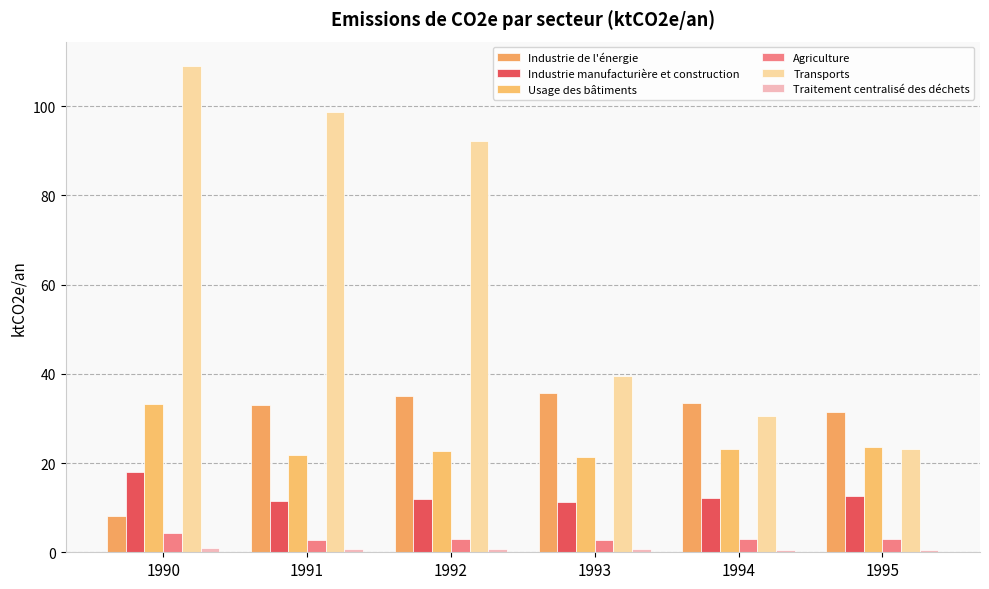

The value of Traitement centralisé des déchets at 1993 is 0.5. True or false?

False